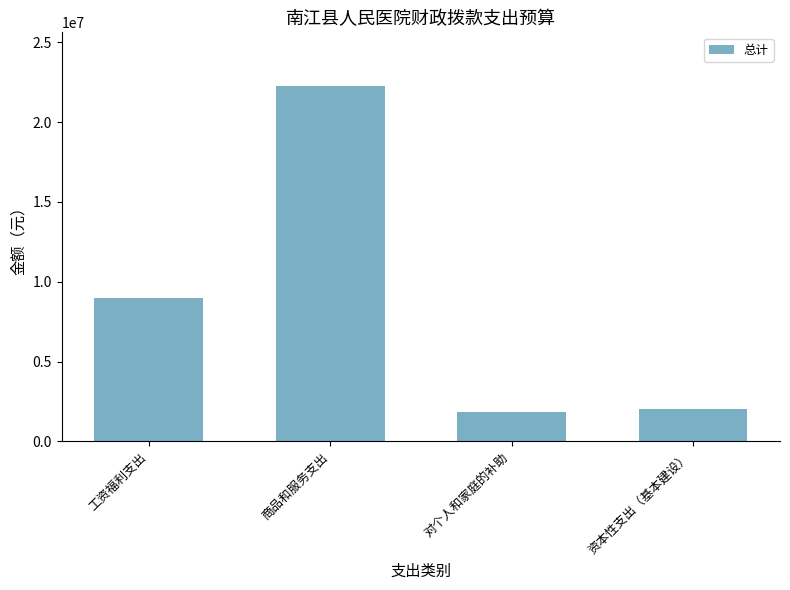

At which label is the value closest to 12057130?

工资福利支出